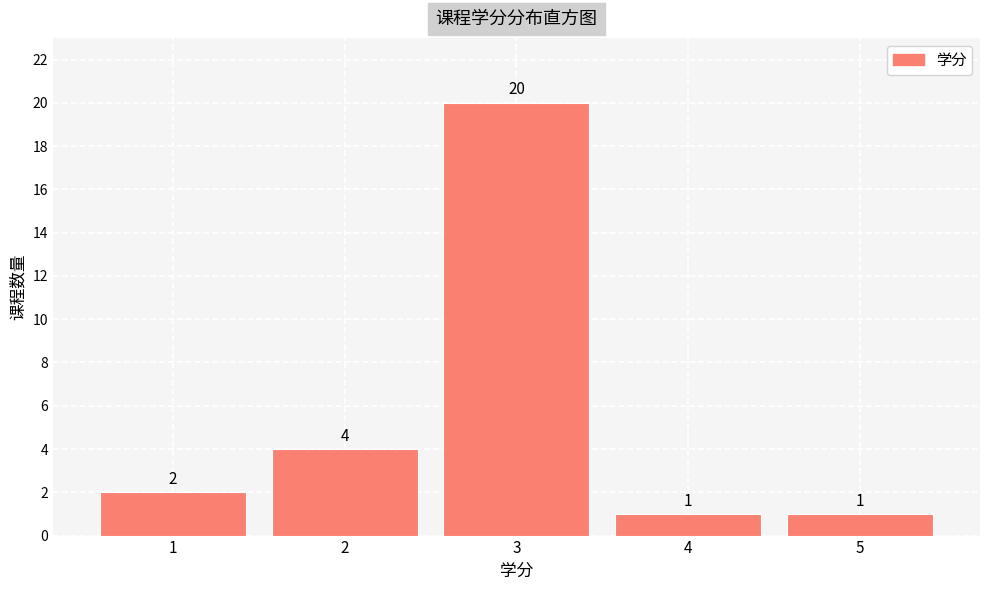

Reading left to right, transcribe all the data shown in this chart.

2	4	20	1	1